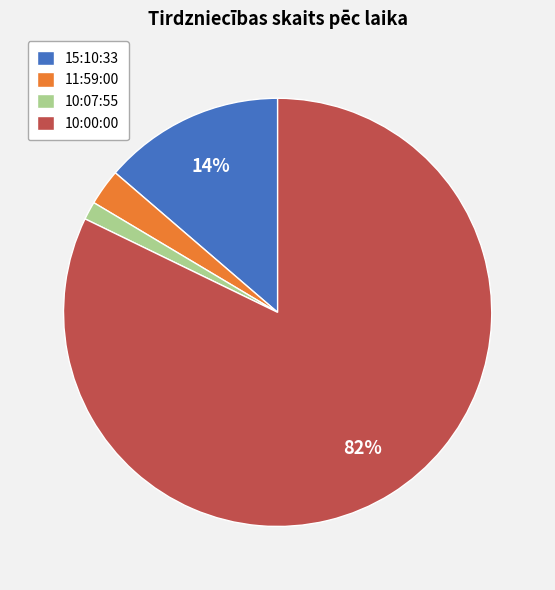

Which has a higher value, 10:07:55 or 11:59:00?

11:59:00